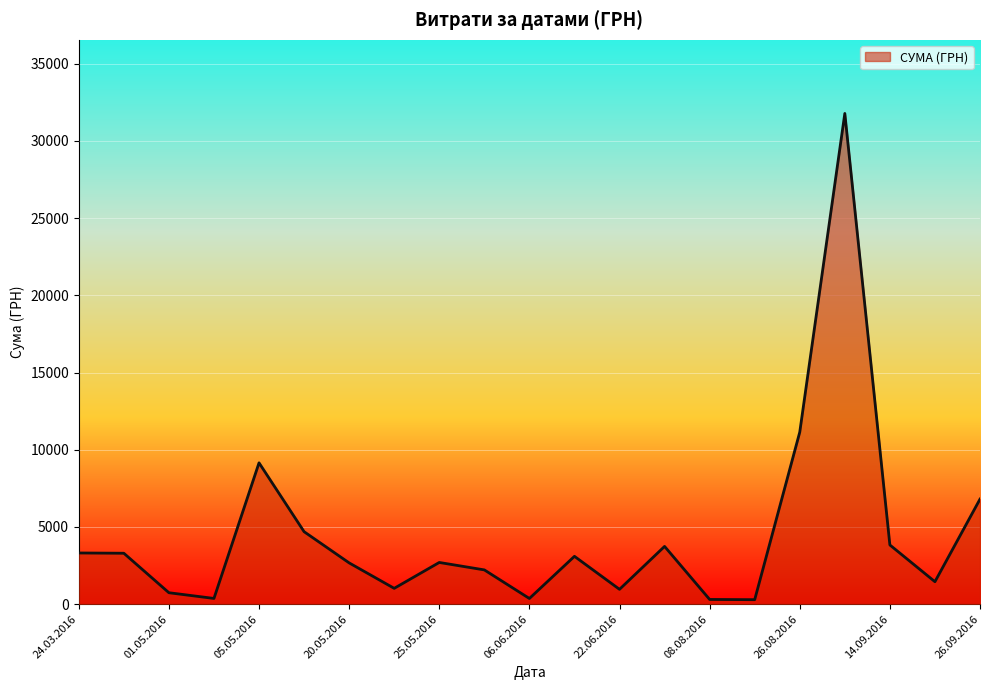

Does the chart display data point markers on the line(s)?

No